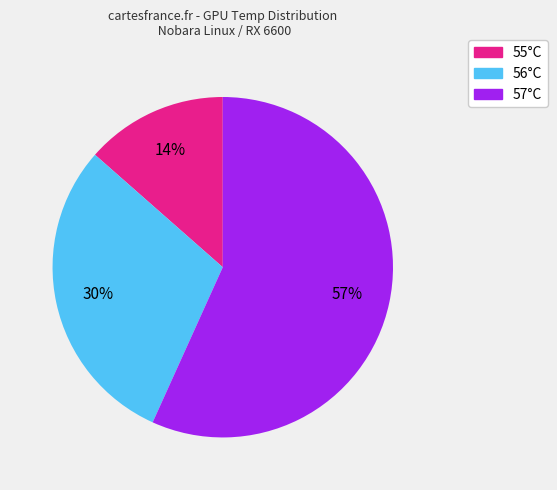

Is there any slice that represents more than half of the pie?

Yes